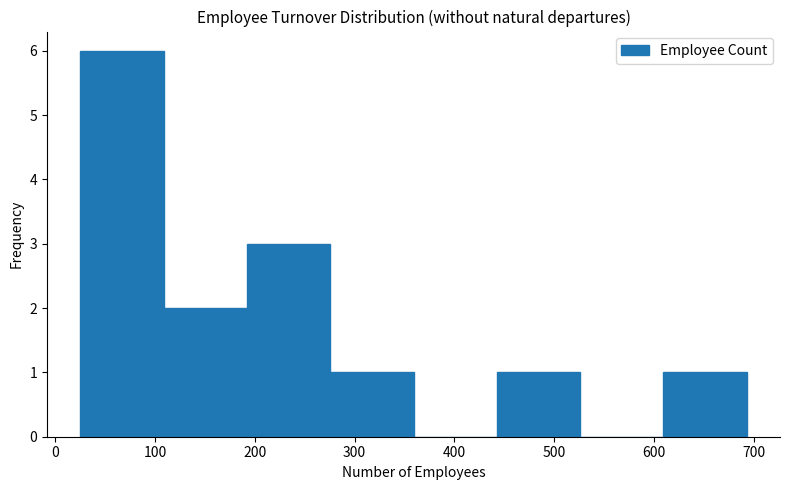

Which range on the x-axis has the tallest bar?

30 to 110